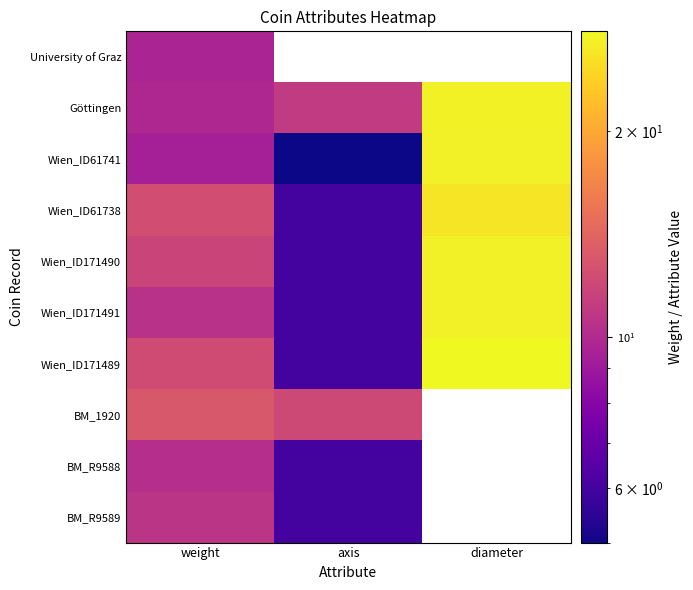

What is the difference between the Göttingen values at weight and axis?

1.2